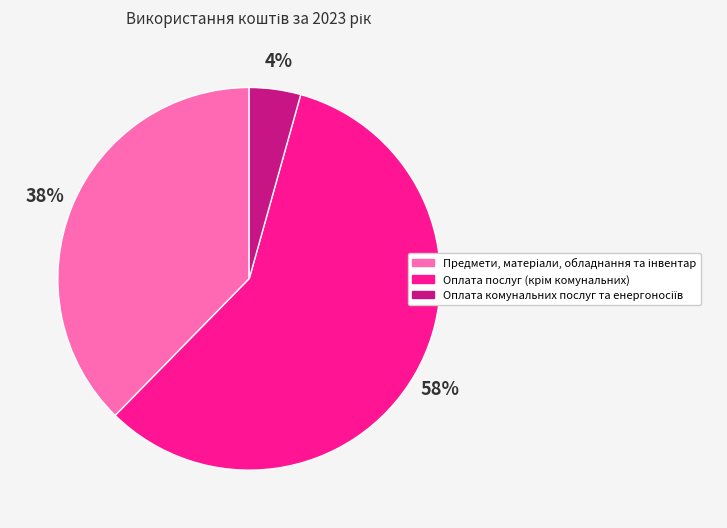

To the nearest percent, what is the average slice percentage?

33%